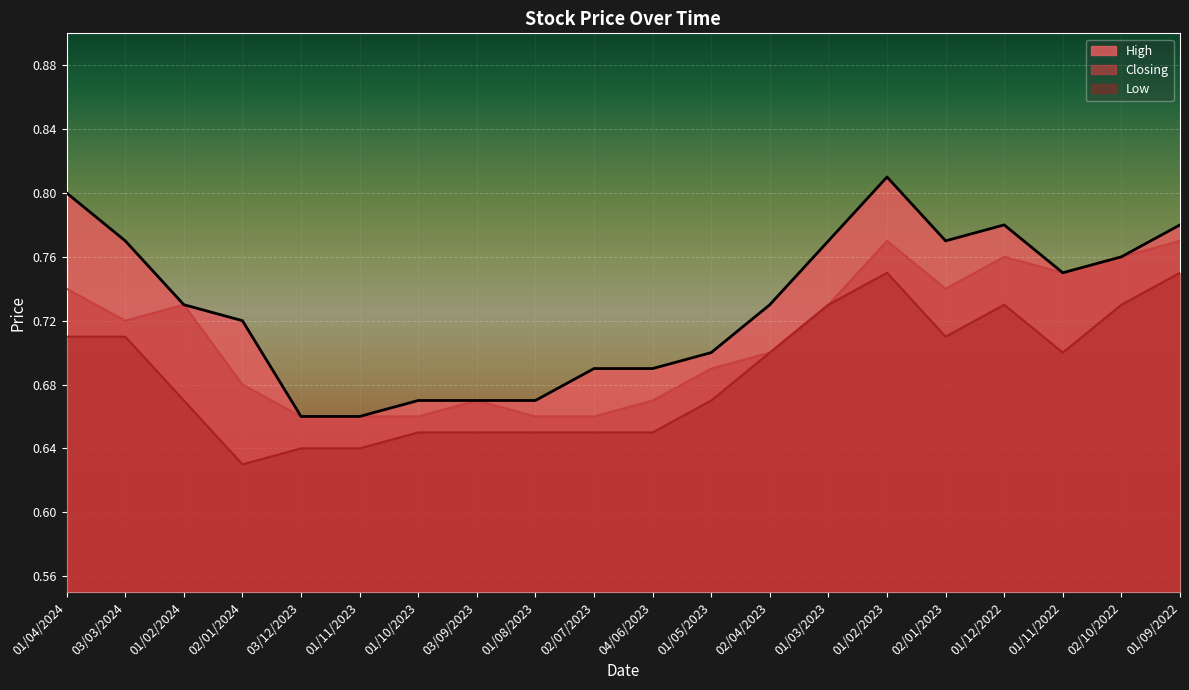

What is the average value of the Closing series?

0.7